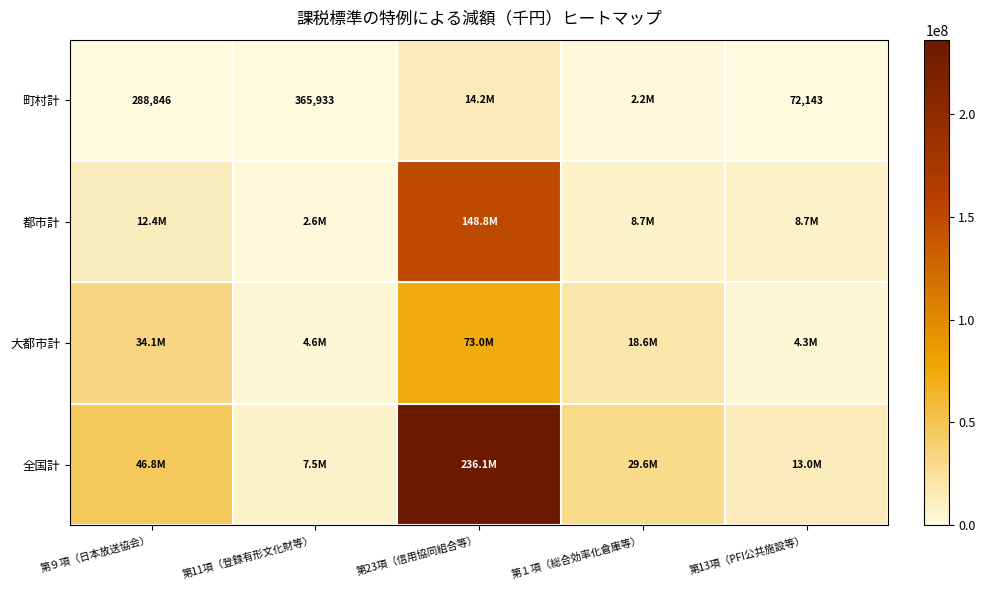

The value of 町村計 at 第11項（登録有形文化財等） is 365933. True or false?

True